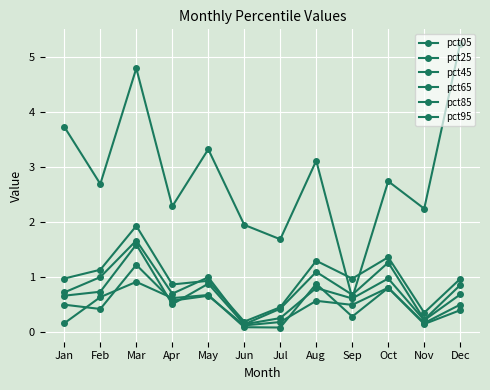

Count the number of categories in the chart.

12